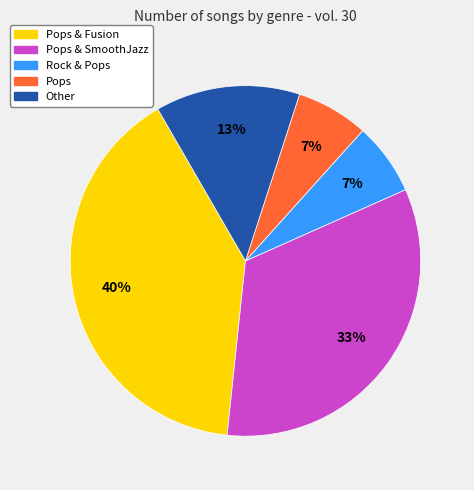

Is there a majority slice in this chart?

No